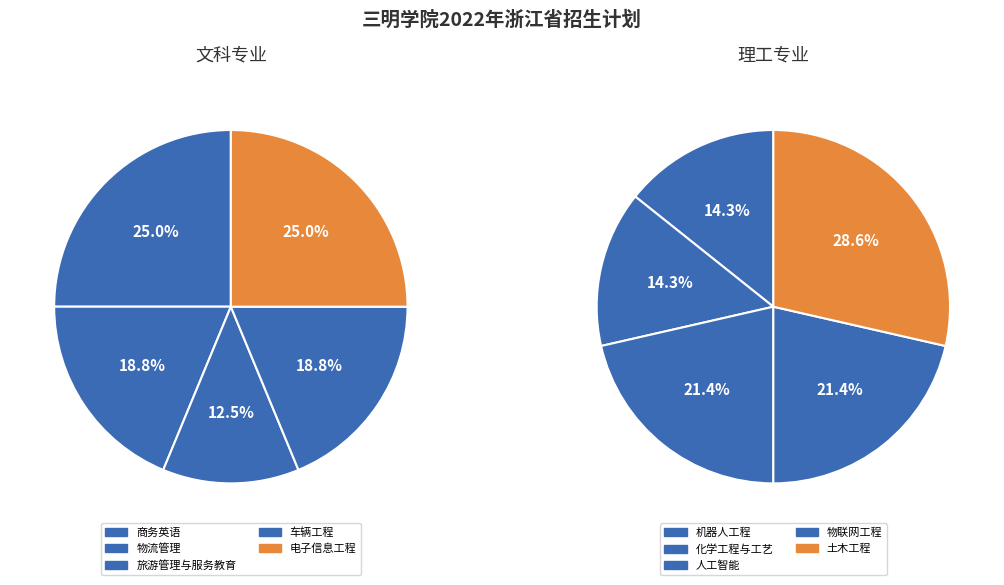

What is the smallest slice in the pie chart?

旅游管理与服务教育